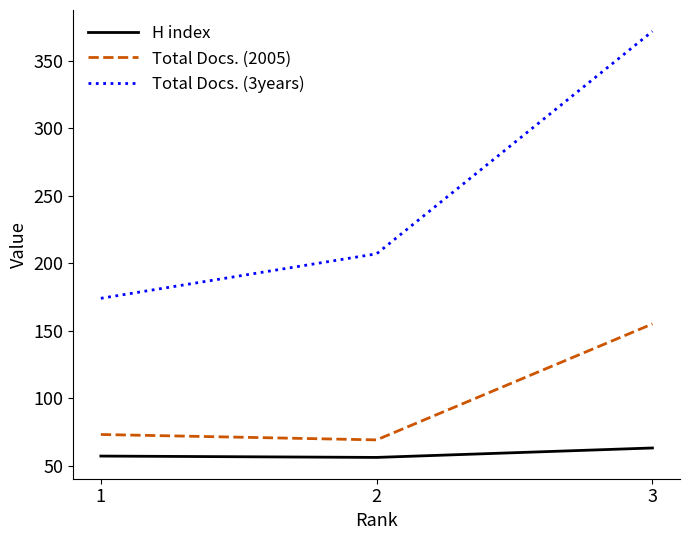

Rank the series by their average value, from highest to lowest.

Total Docs. (3years), Total Docs. (2005), H index